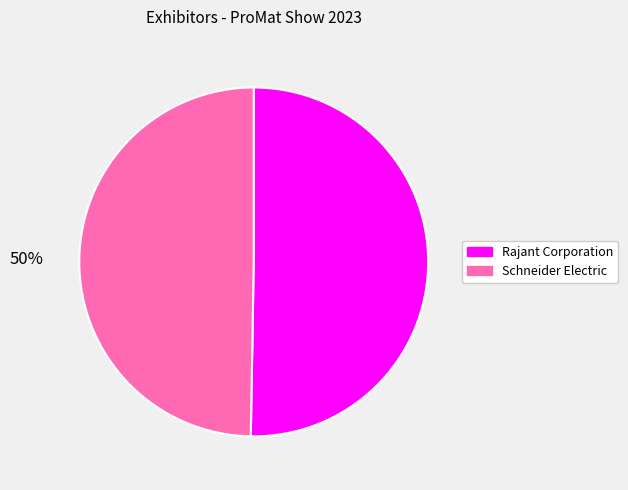

What is the ratio of the value at Schneider Electric to the value at Rajant Corporation?

1.0